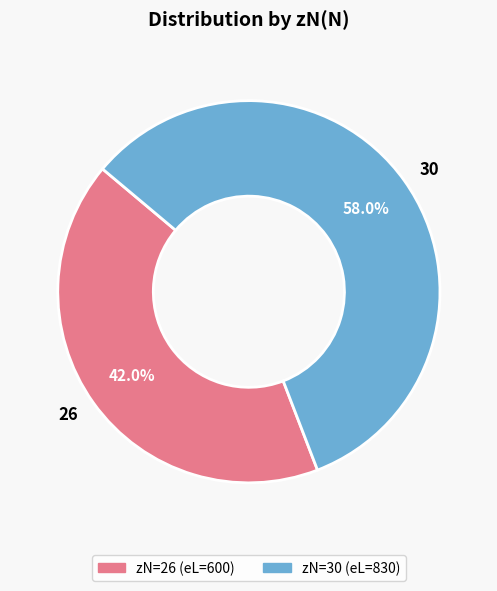

Is 26 the majority of the pie?

No